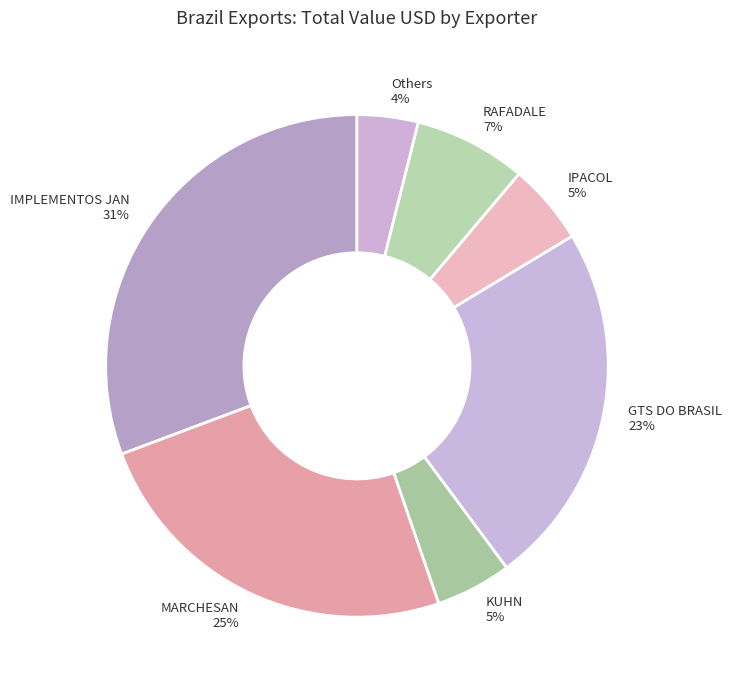

Is it true that GTS DO BRASIL 23% is 36% of the pie?

False